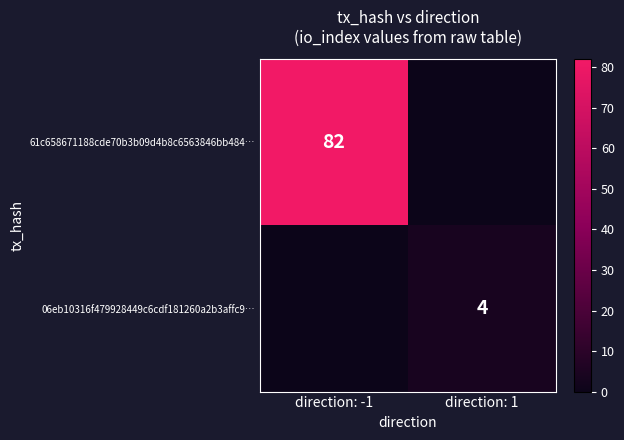

How many data points in 06eb10316f479928449c6cdf181260a2b3affc9… are less than 4?

1